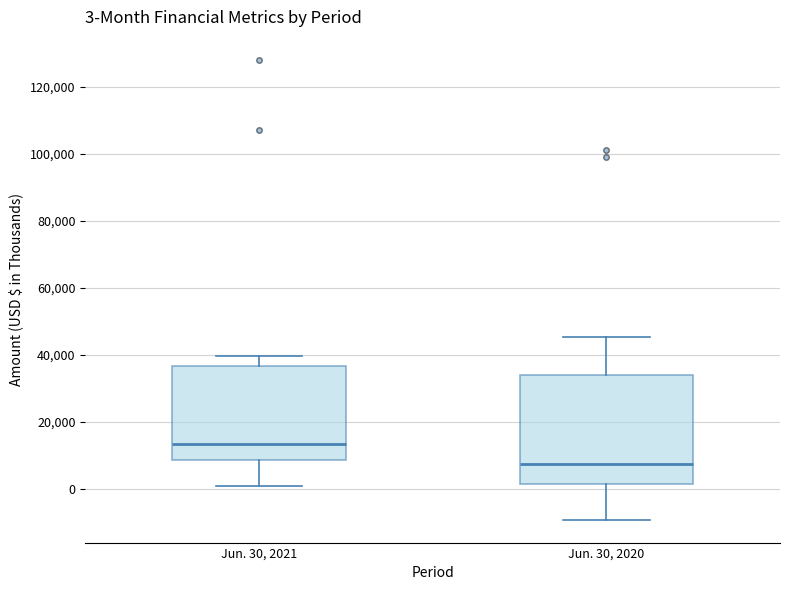

Which box is the tallest, from its lower edge to its upper edge?

Jun. 30, 2020